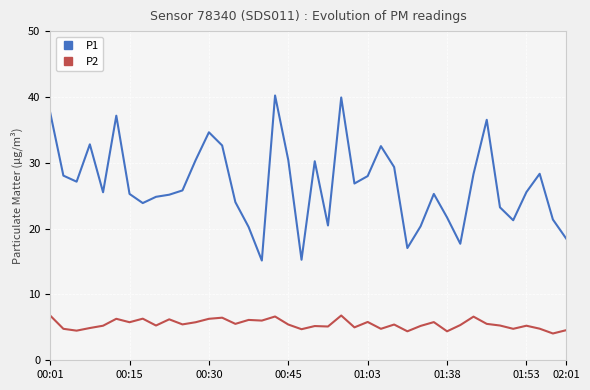

Count the number of data series in this chart.

2